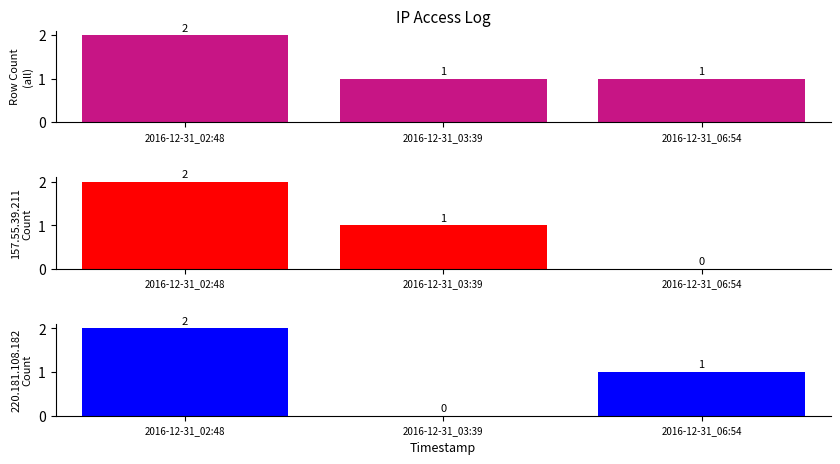

Reading right to left, extract all data points from this chart.

Row Count (all): 1	1	2
157.55.39.211 Count: 0	1	2
220.181.108.182 Count: 1	0	2